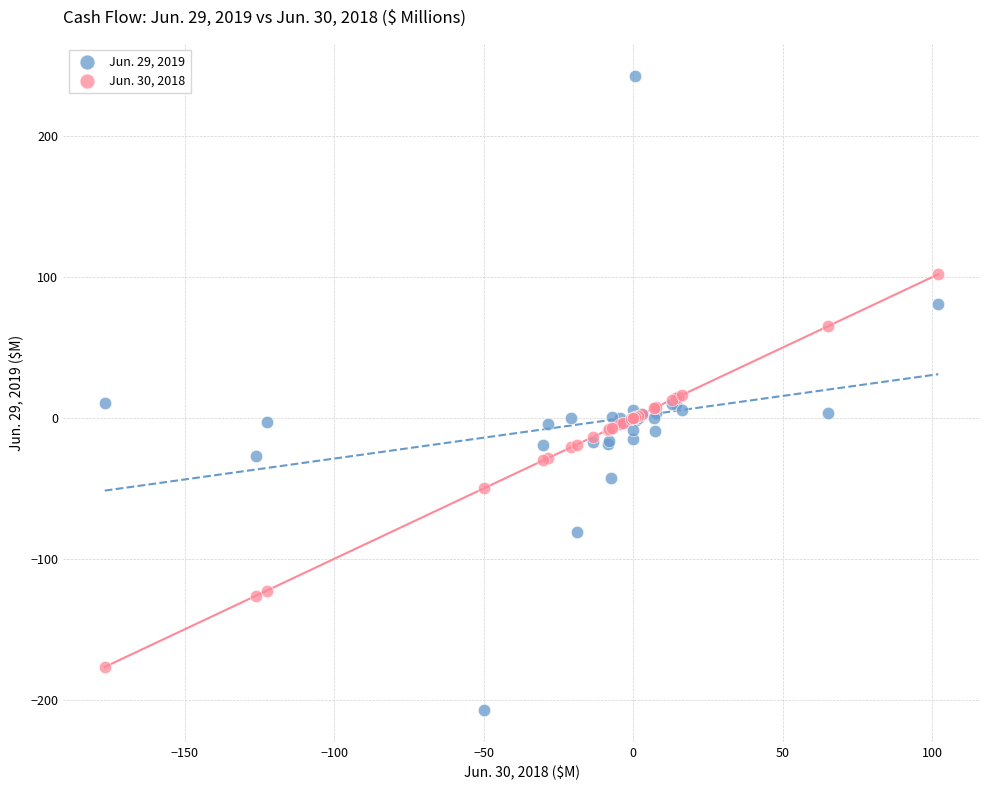

Which series has the largest Y range (max minus min)?

Jun. 29, 2019